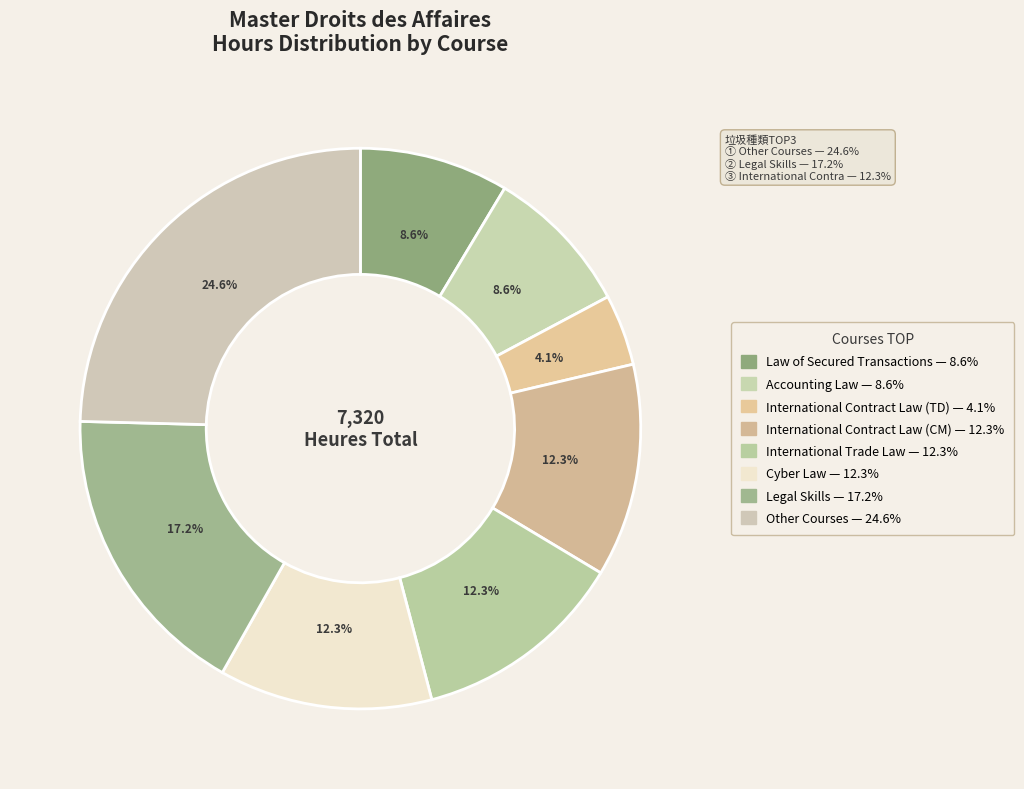

To the nearest percent, what is the combined percentage of Legal Skills and International Contract Law (CM)?

30%